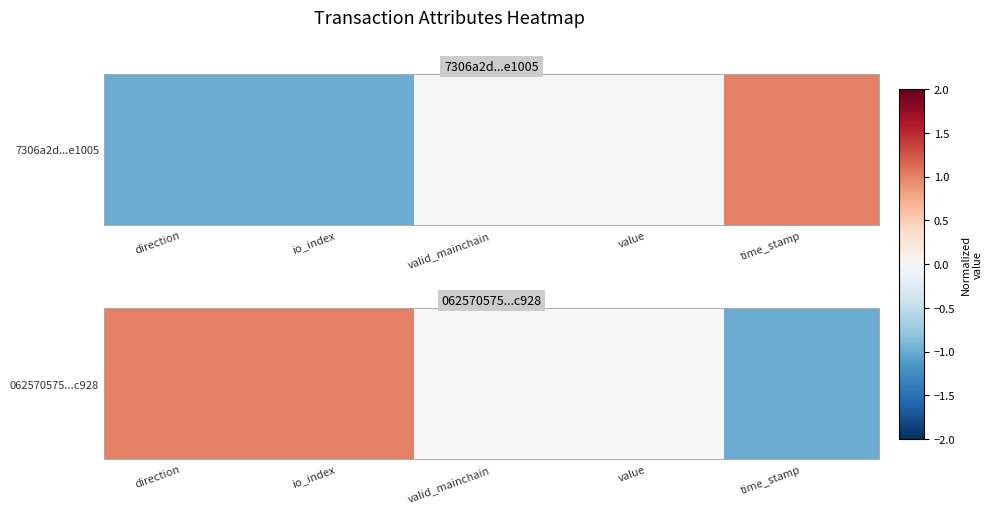

Reading left to right, list all the values displayed in this chart.

direction=1	io_index=1	valid_mainchain=0	value=0	time_stamp=-1